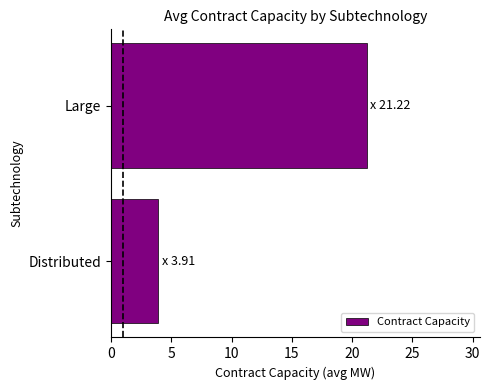

The value at Large is 5.8. True or false?

False